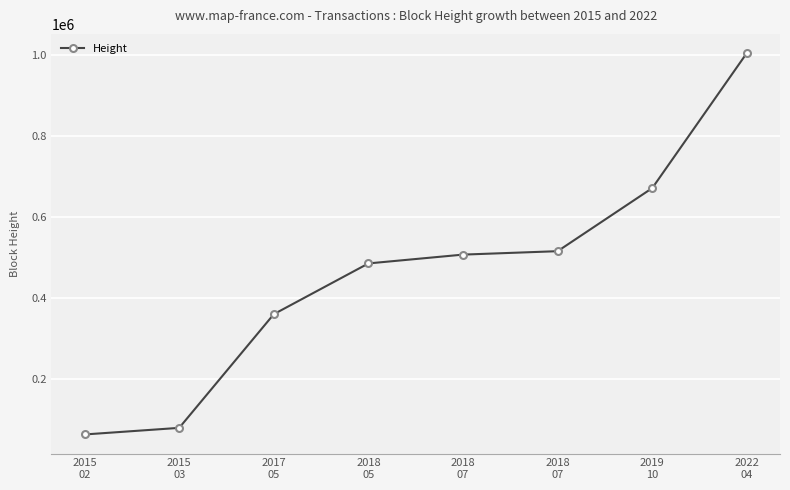

Count the number of data series in this chart.

1